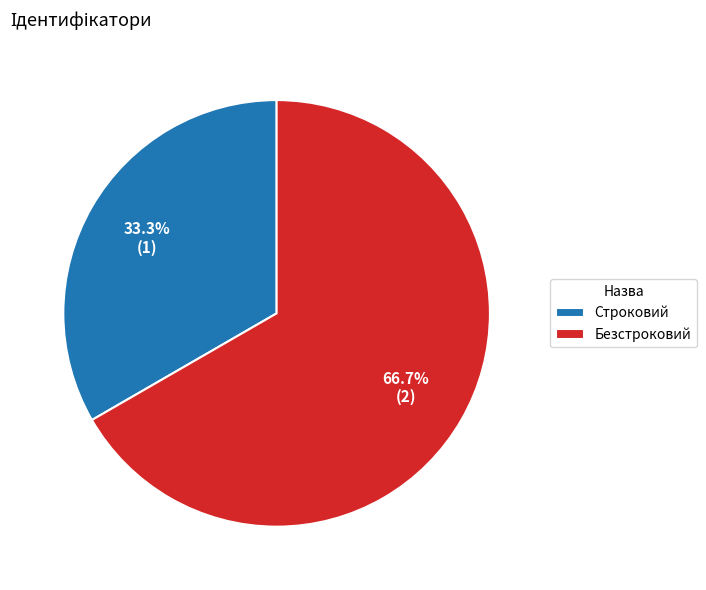

True or false: Безстроковий accounts for 67% of the total.

True